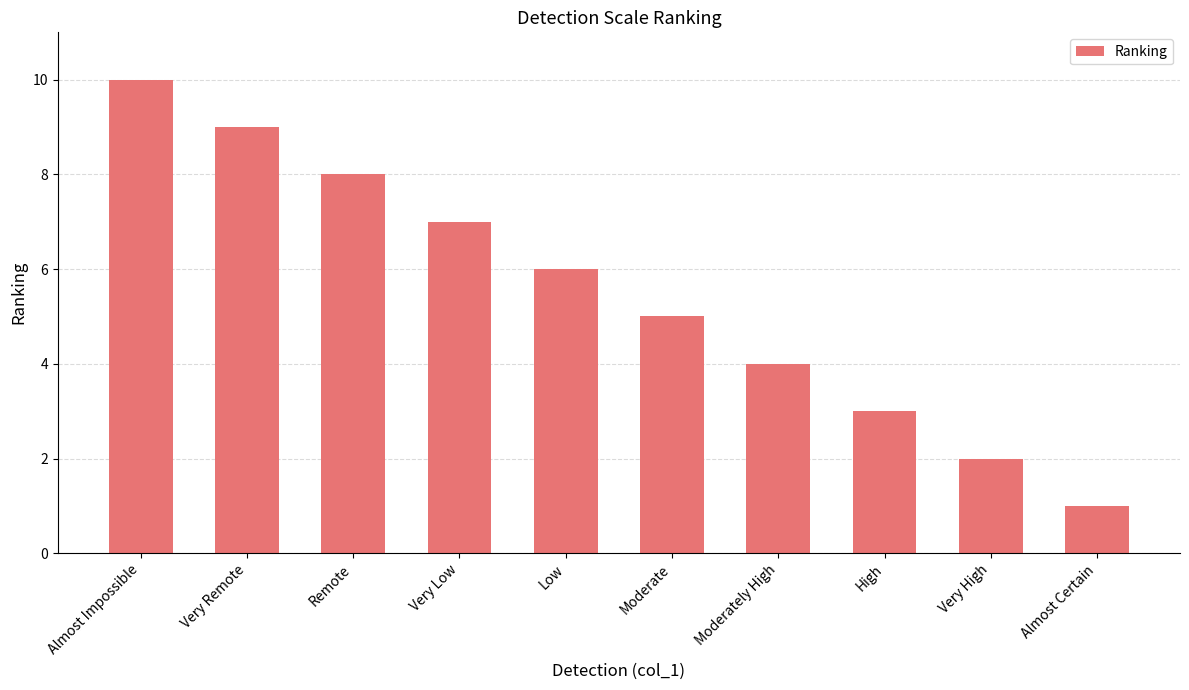

What is the value of the 2nd bar from the left?

9